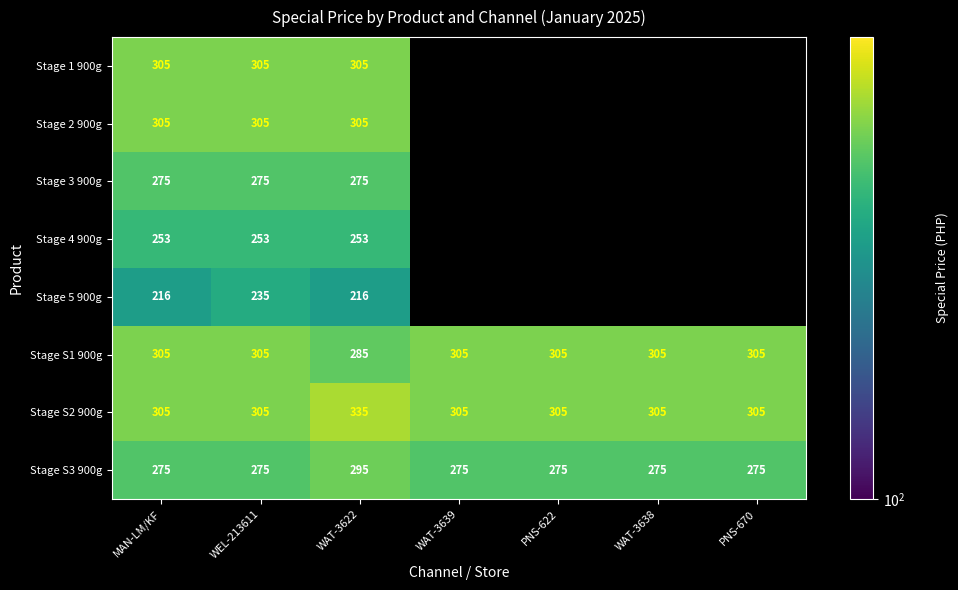

How many values in the Stage S2 900g series exceed 305?

1